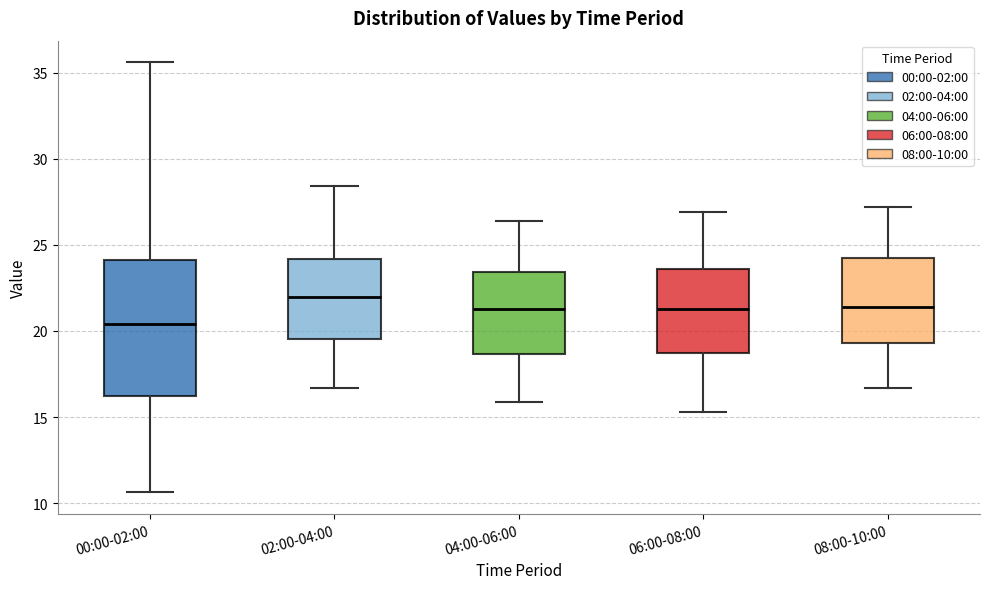

Where is the lower edge of the box for 04:00-06:00 on the y-axis? The values are not printed on the chart, so give them approximately, as read against the axis.

18.5